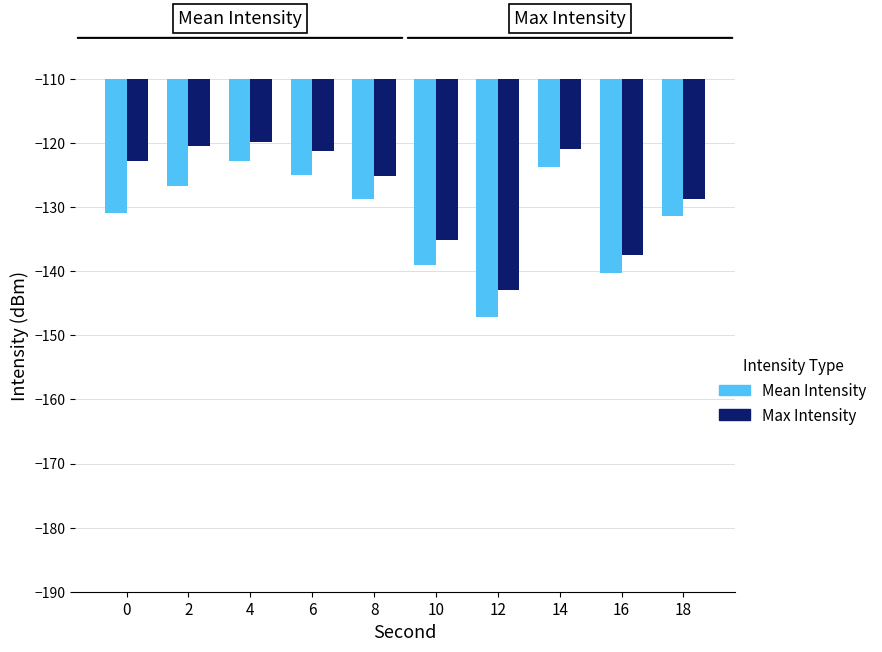

At which label is Mean Intensity closest to -134?

18